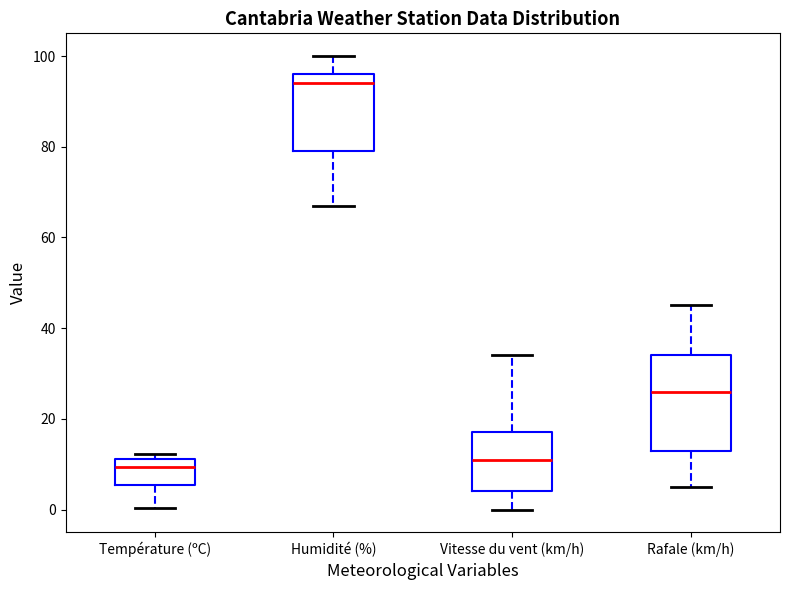

Where does the lower whisker of the box for Humidité (%) end on the y-axis? The values are not printed on the chart, so give them approximately, as read against the axis.

68